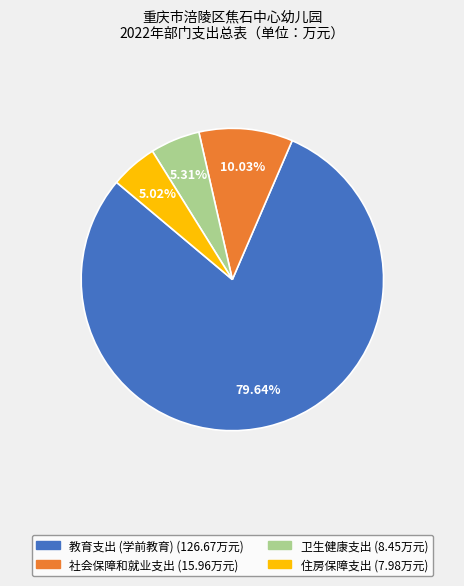

Which slice represents more than half of the pie?

教育支出